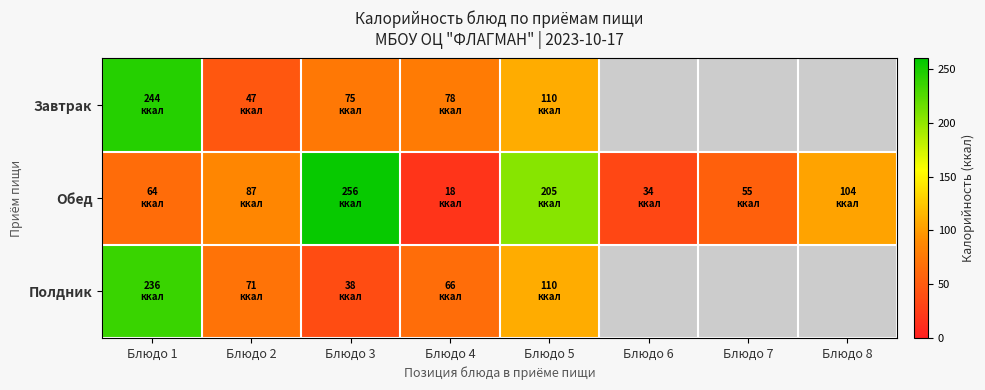

Reading left to right, transcribe all the data shown in this chart.

Завтрак: Блюдо 1=244.0	Блюдо 2=47.0	Блюдо 3=74.9	Блюдо 4=78.0	Блюдо 5=109.6	Блюдо 6=0.0	Блюдо 7=0.0	Блюдо 8=0.0
Обед: Блюдо 1=64.0	Блюдо 2=87.0	Блюдо 3=256.0	Блюдо 4=17.6	Блюдо 5=205.0	Блюдо 6=34.0	Блюдо 7=54.8	Блюдо 8=103.6
Полдник: Блюдо 1=236.5	Блюдо 2=71.0	Блюдо 3=38.0	Блюдо 4=66.0	Блюдо 5=109.6	Блюдо 6=0.0	Блюдо 7=0.0	Блюдо 8=0.0